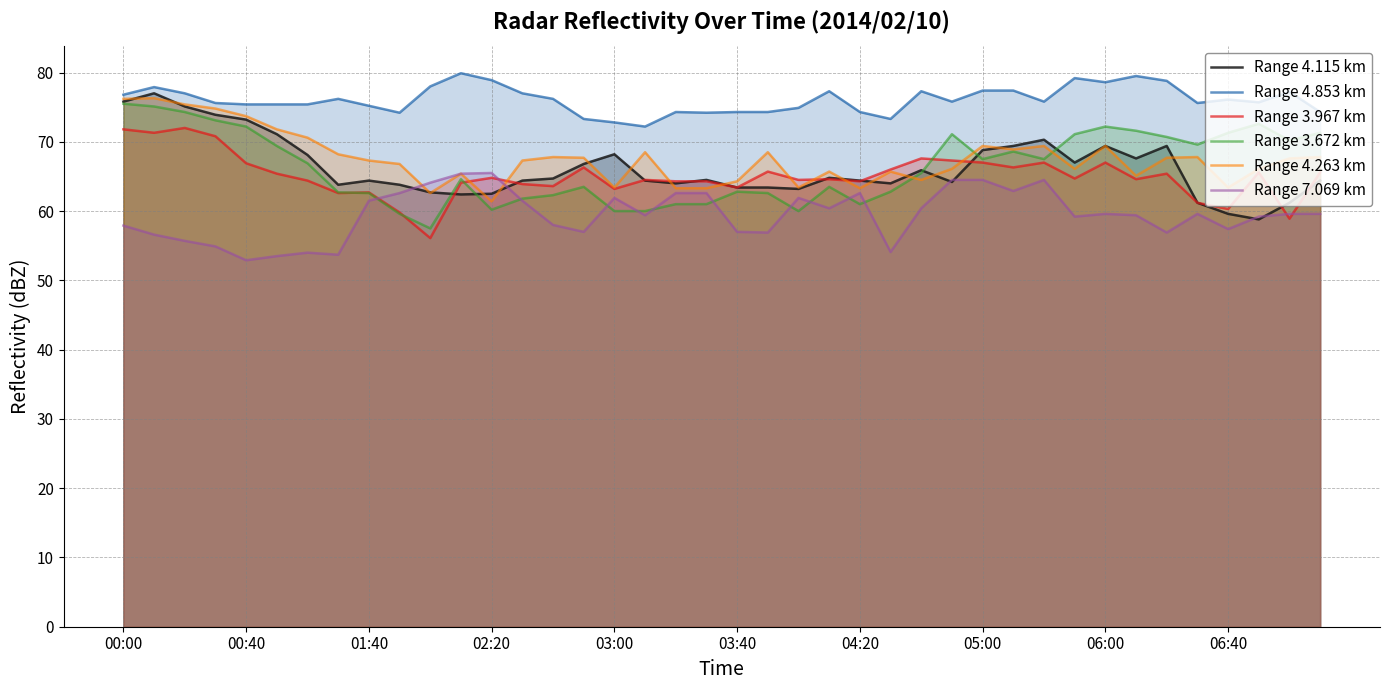

Does the chart display data point markers on the line(s)?

No